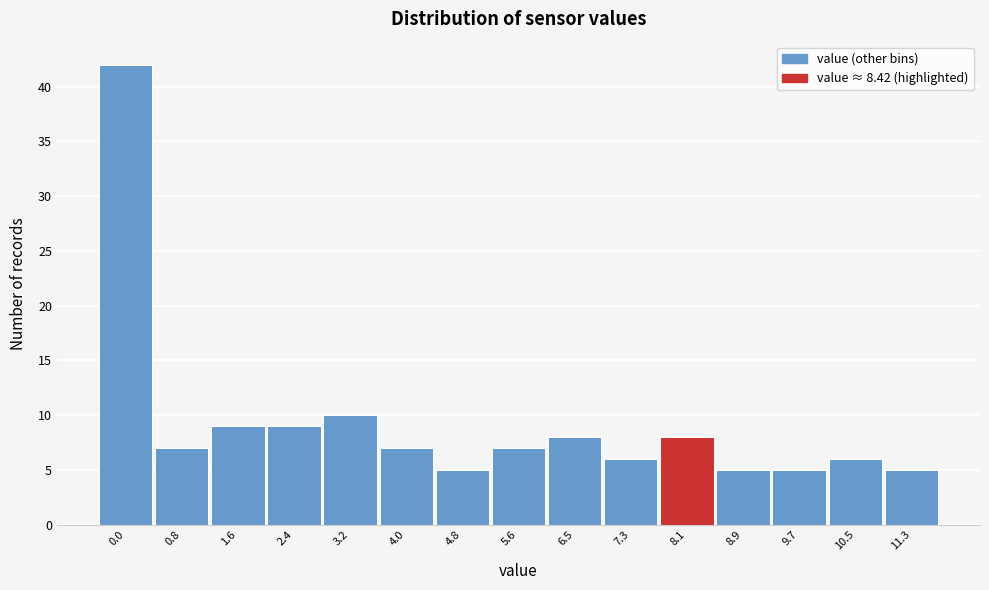

Reading left to right, list all the values displayed in this chart.

0.0=42	0.8=7	1.6=9	2.4=9	3.2=10	4.0=7	4.8=5	5.6=7	6.5=8	7.3=6	8.1=8	8.9=5	9.7=5	10.5=6	11.3=5